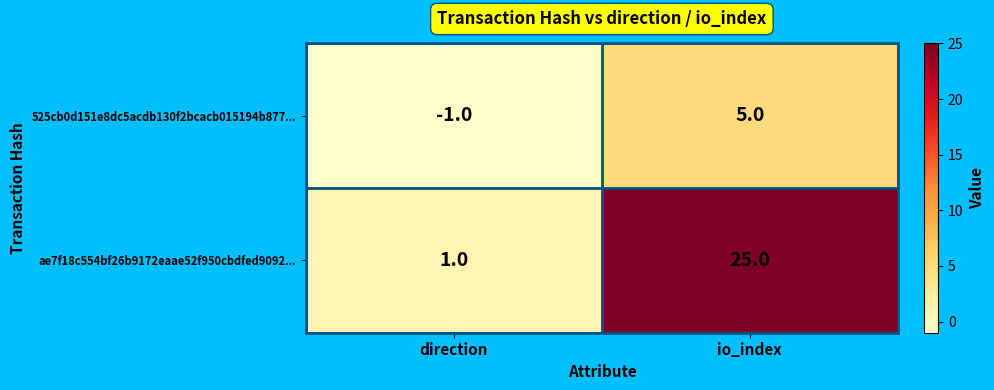

The ae7f18c554bf26b9172eaae52f950cbdfed9092... series shows 1 at direction. True or false?

True